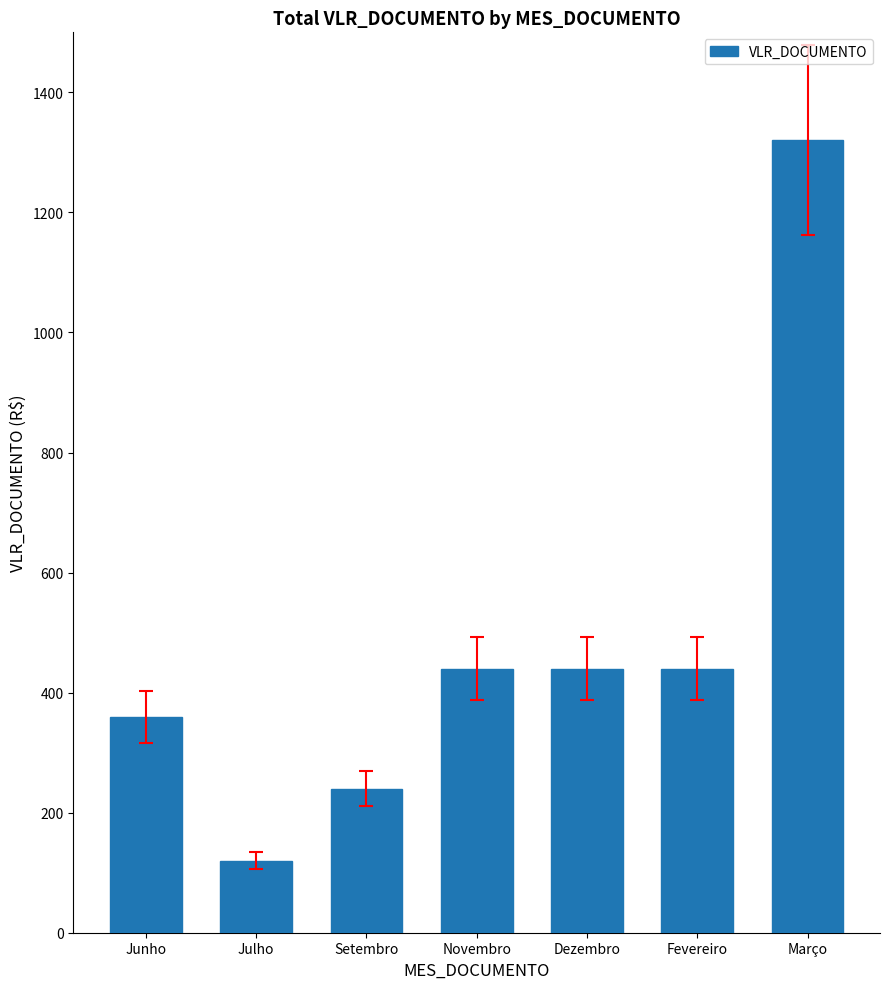

The value at Setembro is 80. True or false?

False